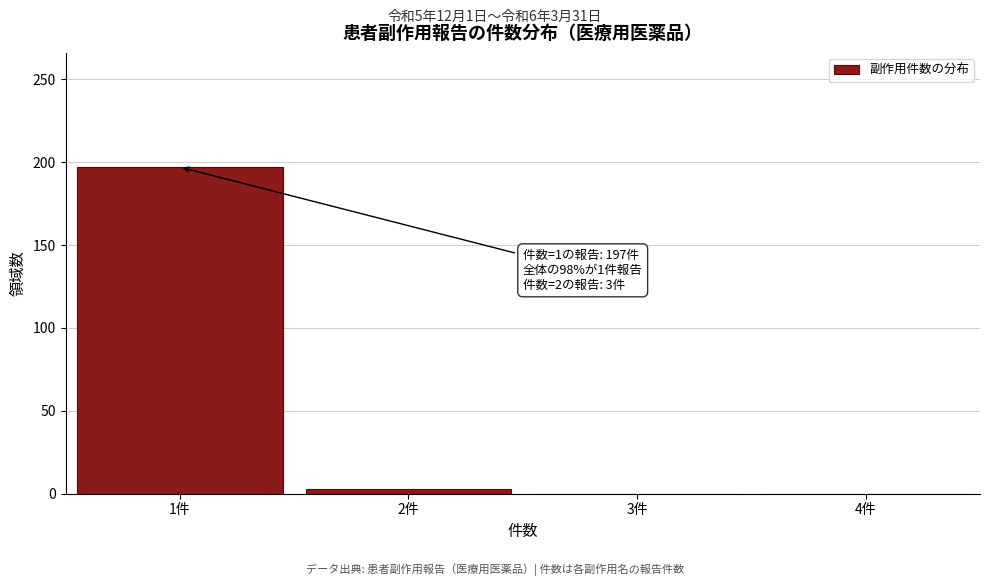

Which range on the x-axis has the tallest bar?

0.5 to 1.5